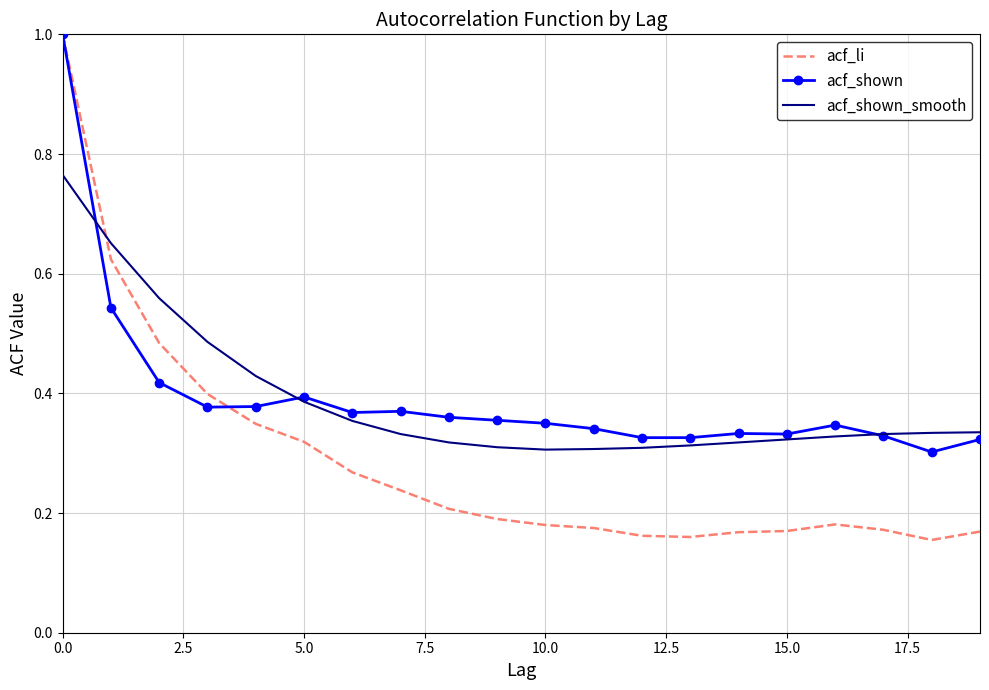

What is the highest value of the acf_li series?

1.0